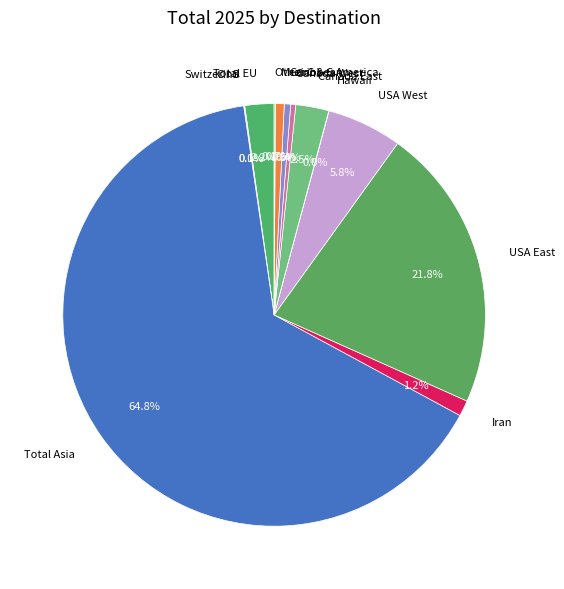

Which has a higher value, Caribbean or USA East?

USA East